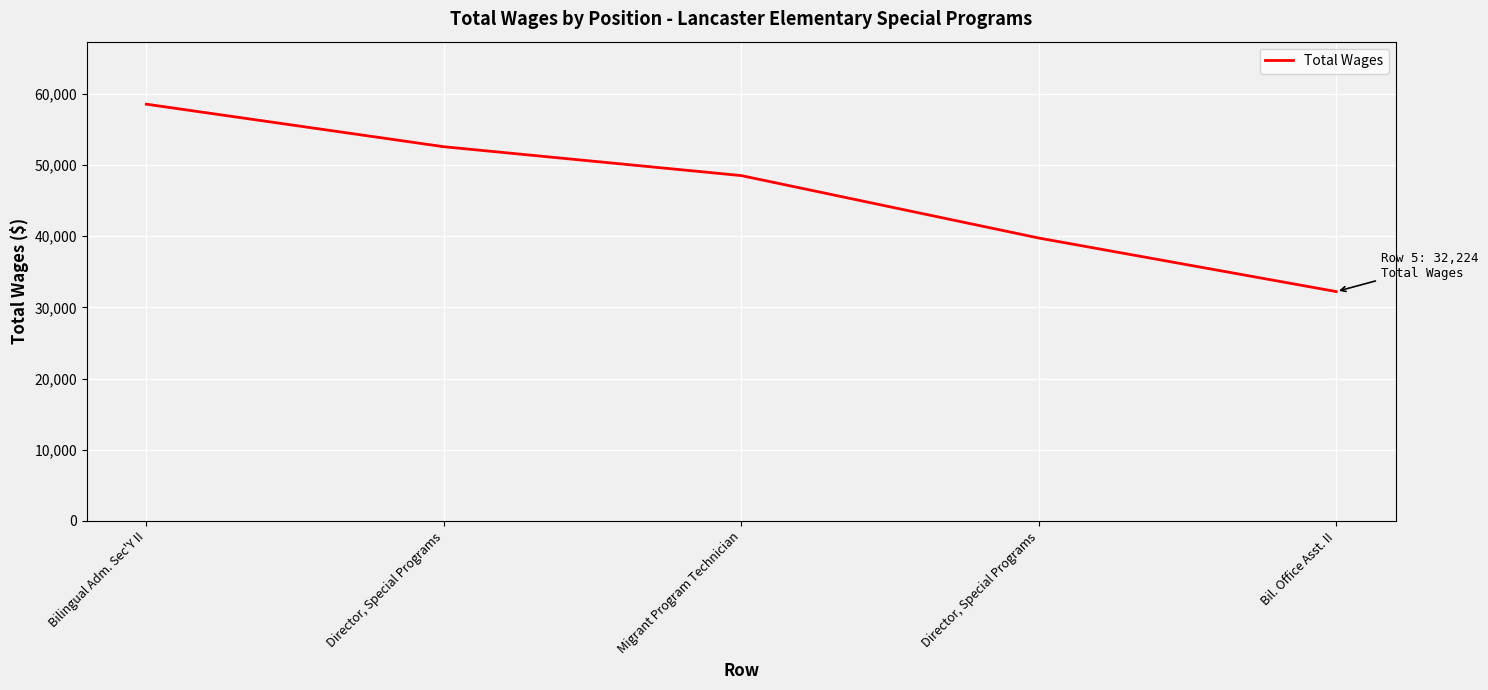

How many lines are shown in the chart?

1